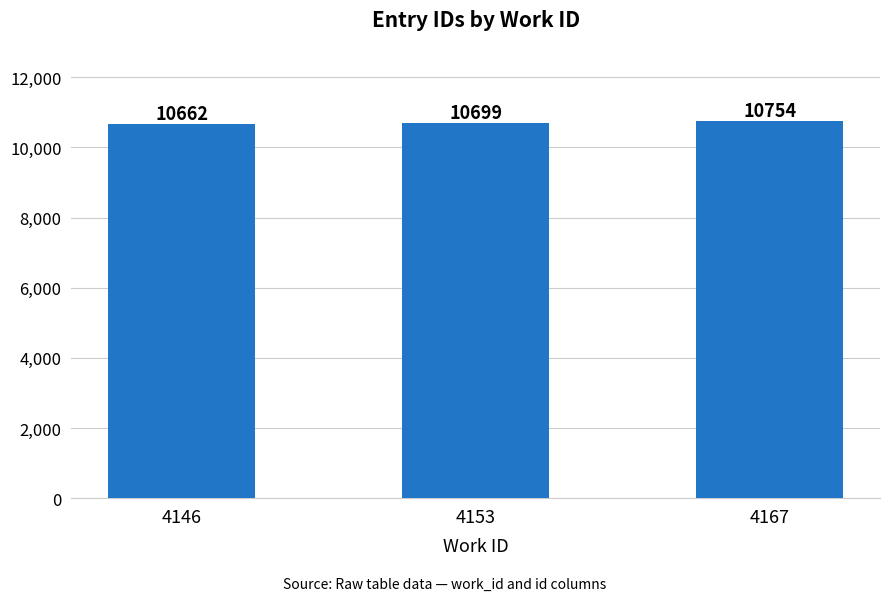

Rank the categories by value from lowest to highest.

4146, 4153, 4167